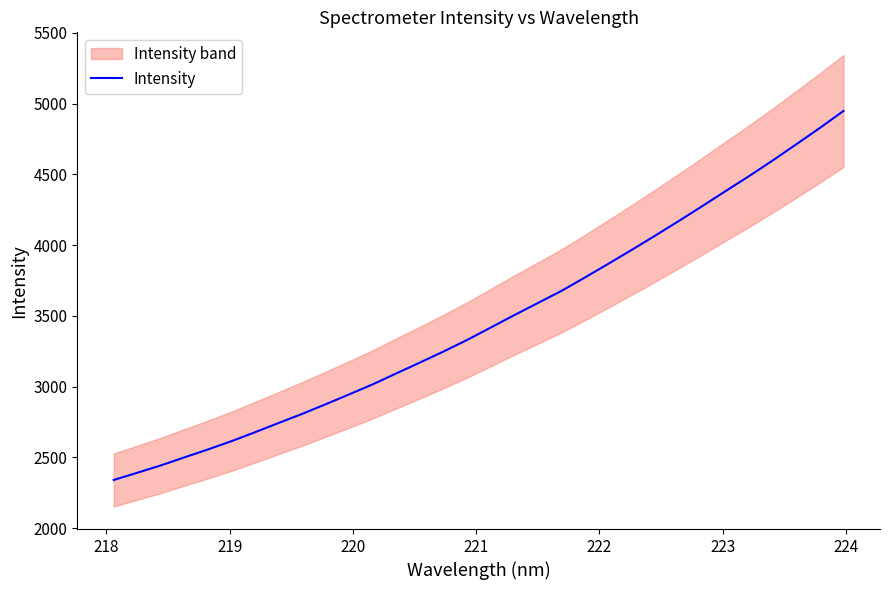

True or false: there are more than 2 points higher than both neighbors.

False